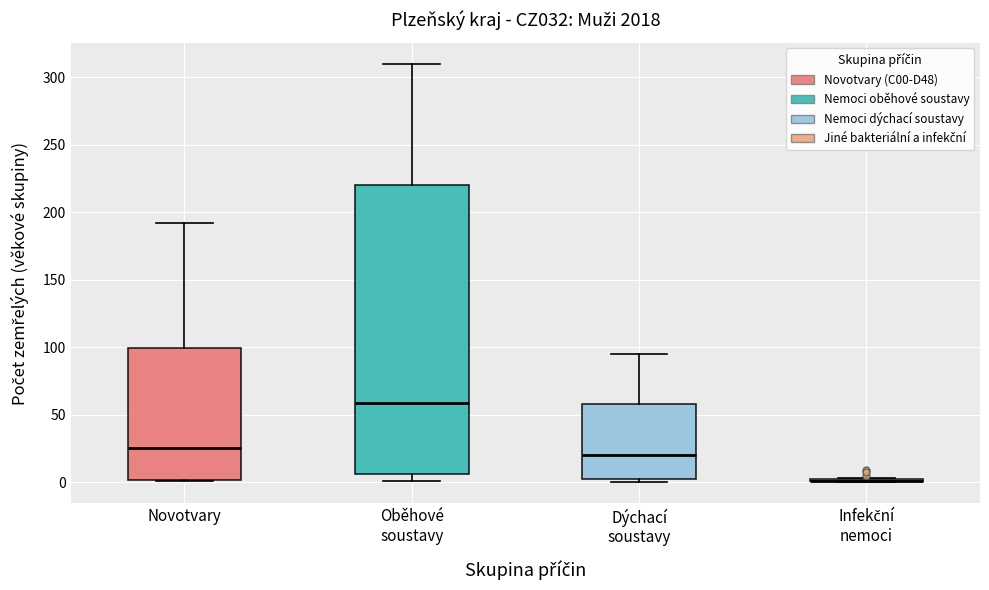

Reading left to right, transcribe this box plot: for each box, give where its median line is, the range the box spans, and where its two whiskers end, as read against the y-axis. The values are not printed on the chart, so give them approximately, as read against the axis.

Novotvary: median 25, box 0 to 100, whiskers 0 to 190
Oběhové soustavy: median 60, box 5 to 220, whiskers 0 to 310
Dýchací soustavy: median 20, box 5 to 60, whiskers 0 to 95
Infekční nemoci: box collapsed to a line at 0, whiskers 0 to 5